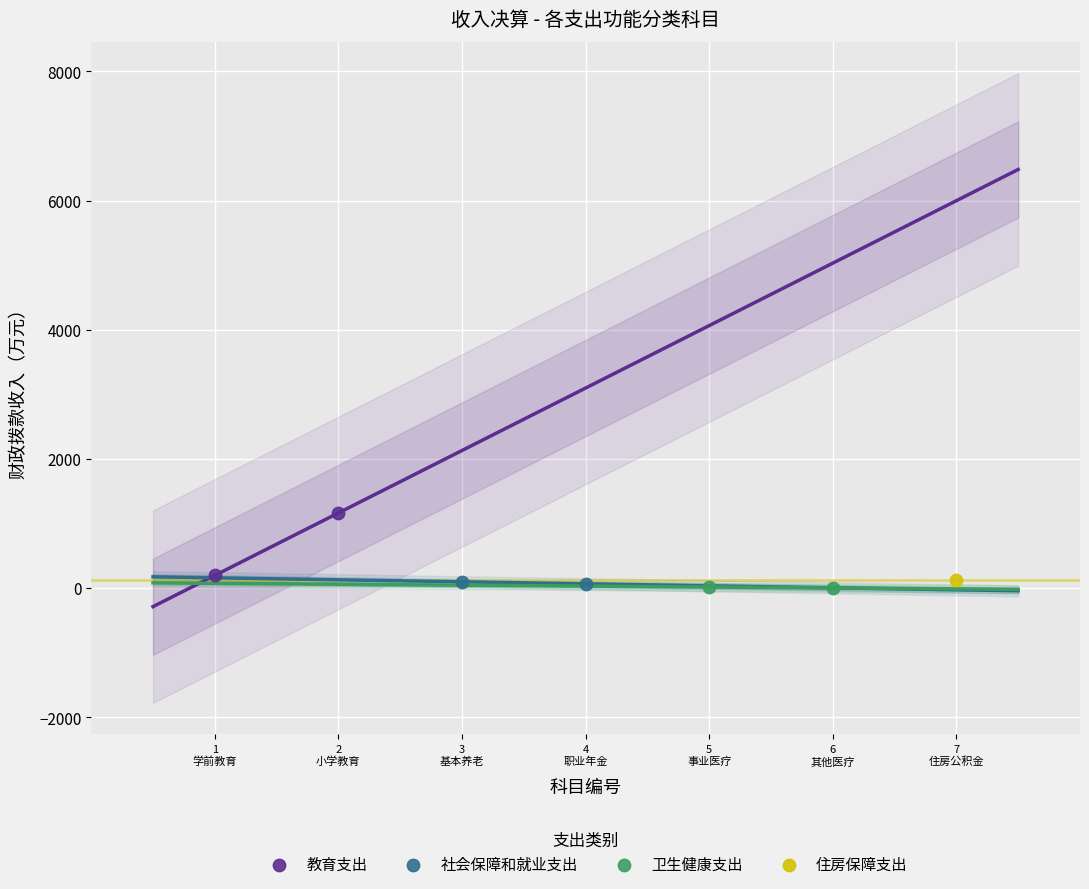

What are all the series names shown in the legend?

教育支出, 社会保障和就业支出, 卫生健康支出, 住房保障支出